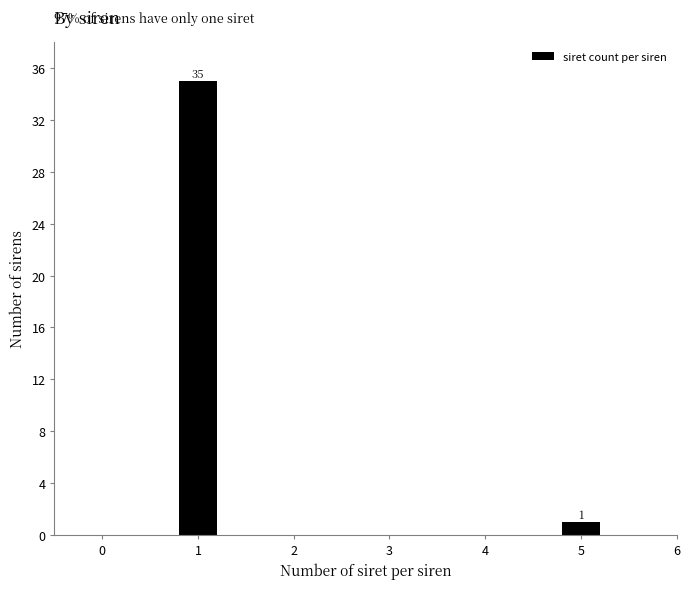

Reading left to right, what are all the values shown in this chart?

1=35	5=1